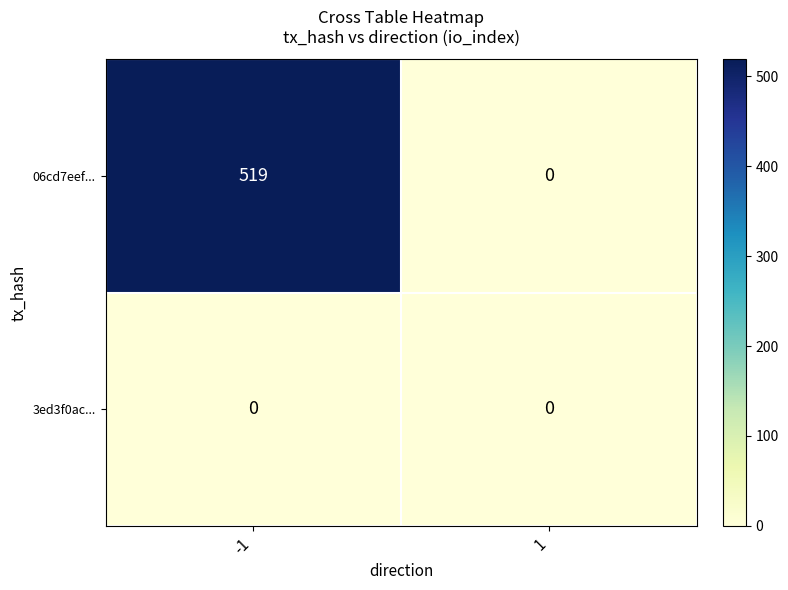

Reading right to left, what are all the values shown in this chart?

06cd7eef...: 0	519
3ed3f0ac...: 0	0